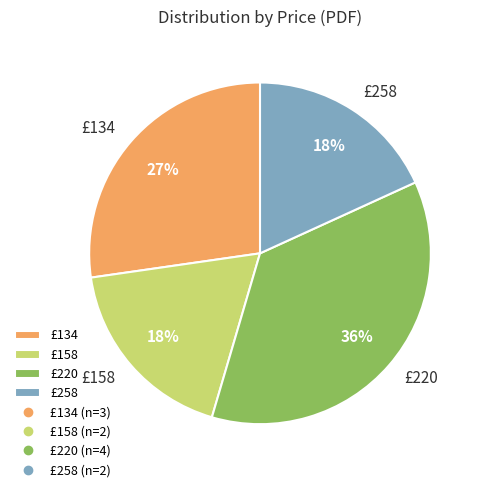

To the nearest percent, what is the average slice percentage?

25%